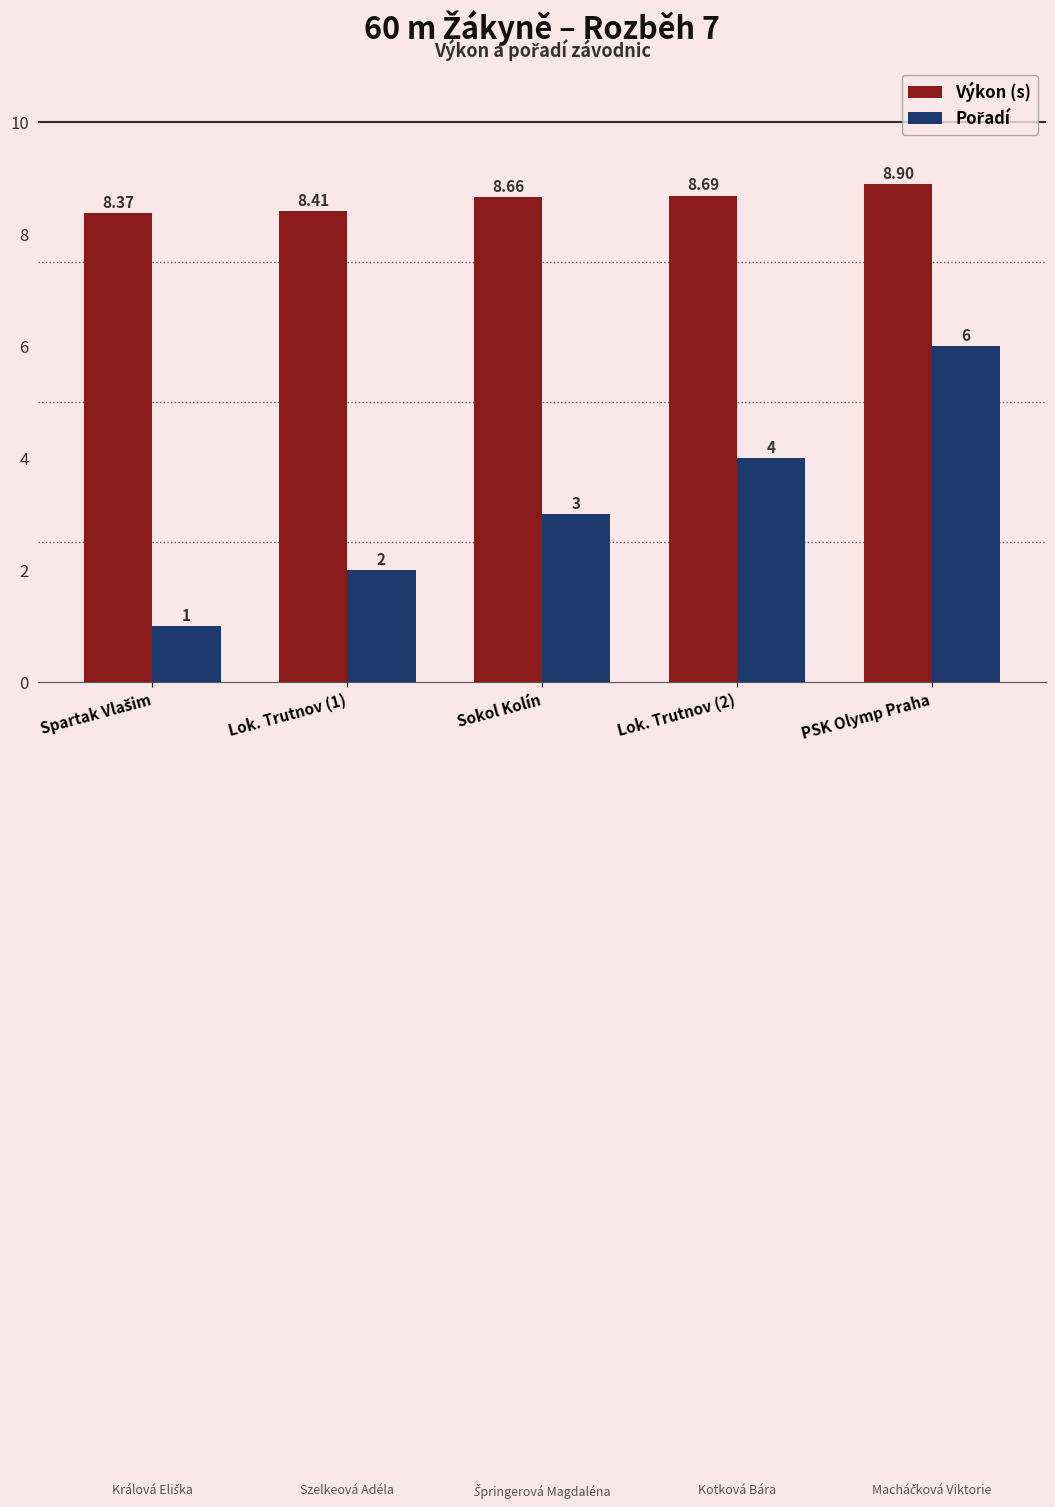

Does the chart contain any negative values?

No